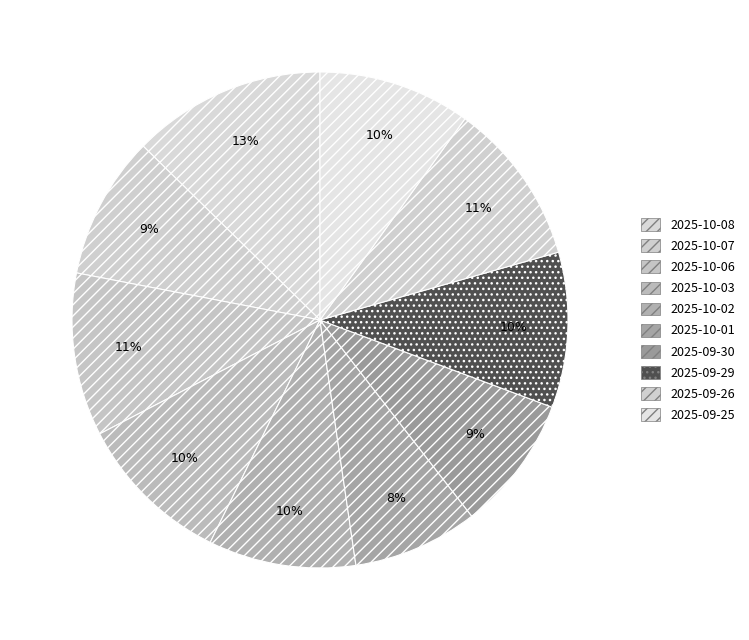

Is there a majority slice in this chart?

No